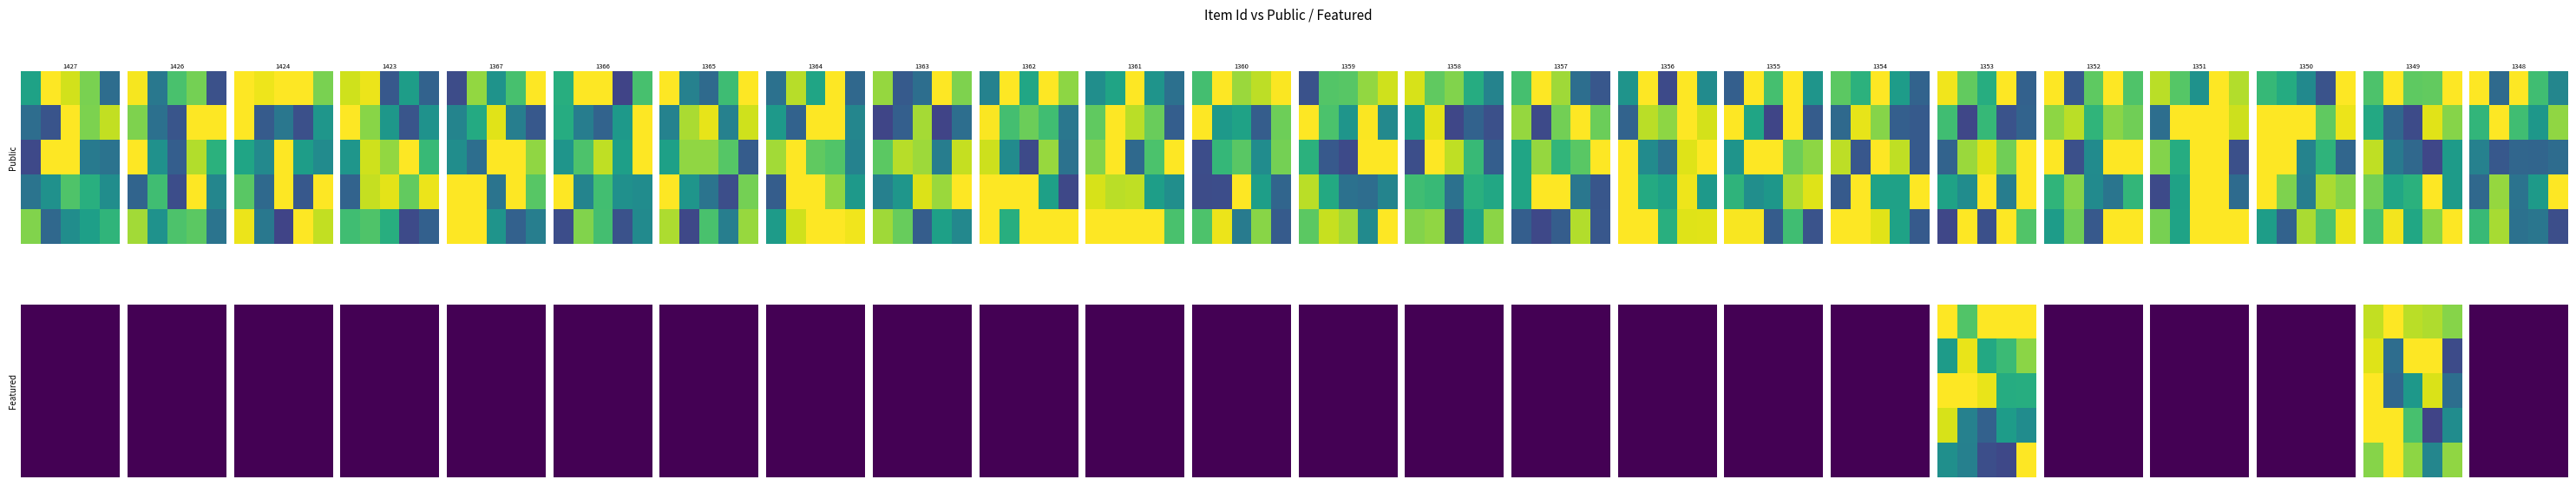

Which series has the largest range (max minus min)?

featured